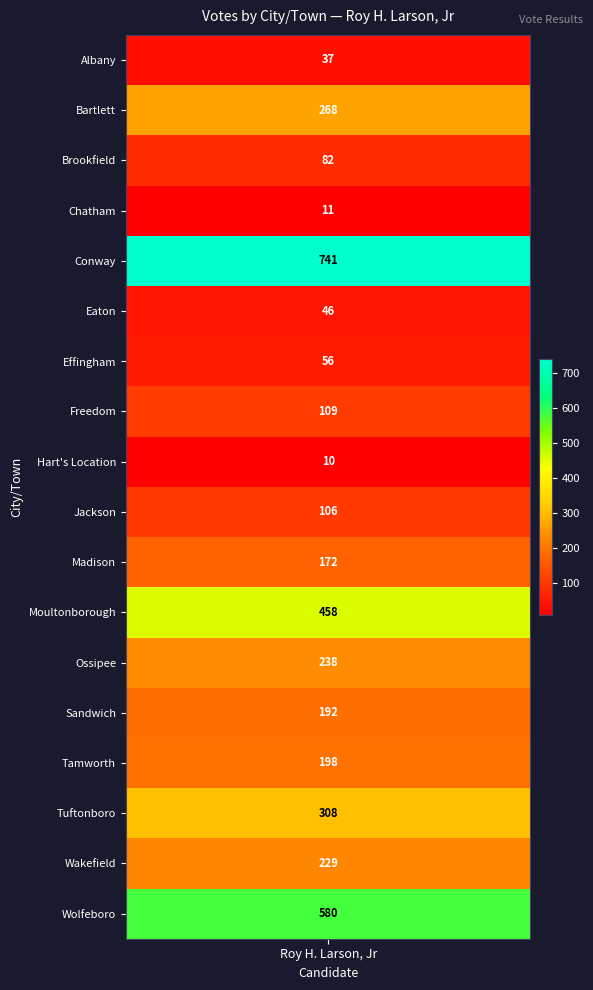

What is the difference between the values at 3 and 7?

98